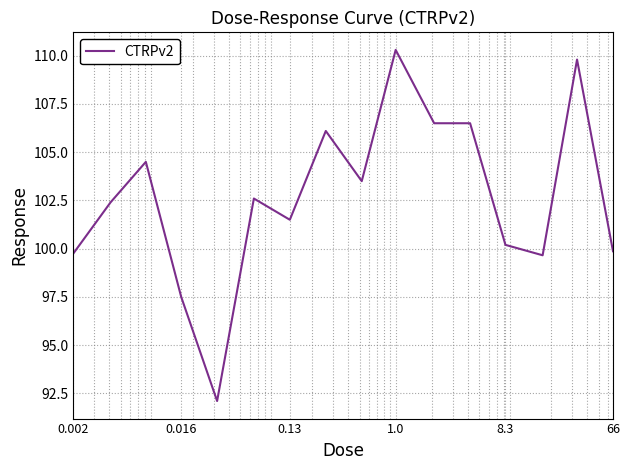

What is the maximum value shown in the chart?

110.3